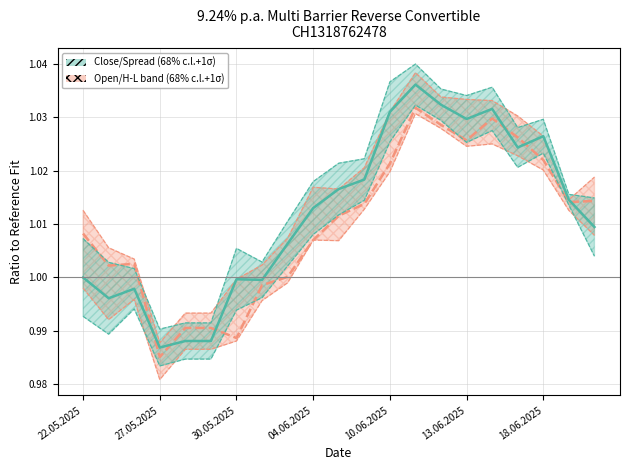

How many categories are shown in the chart?

21